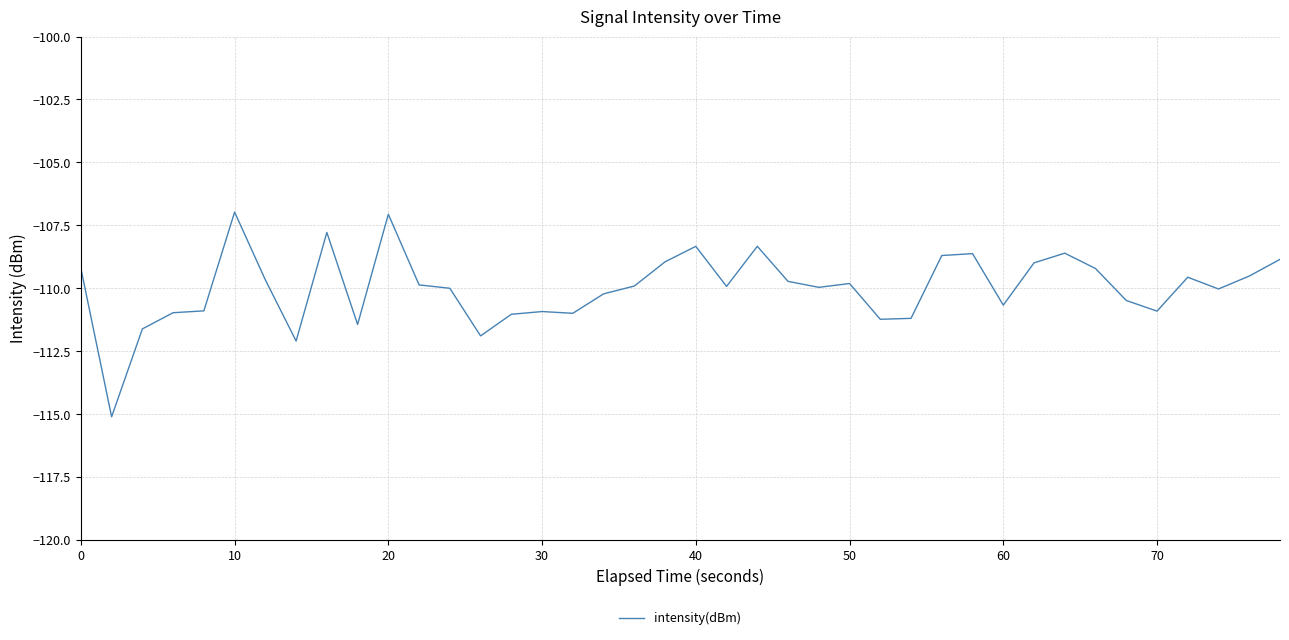

What is the difference between the maximum and minimum values?

8.1